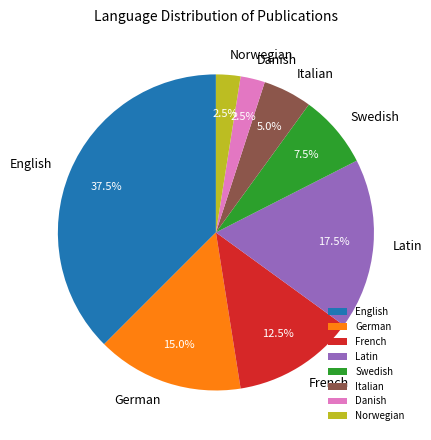

Does any single category account for the majority?

No